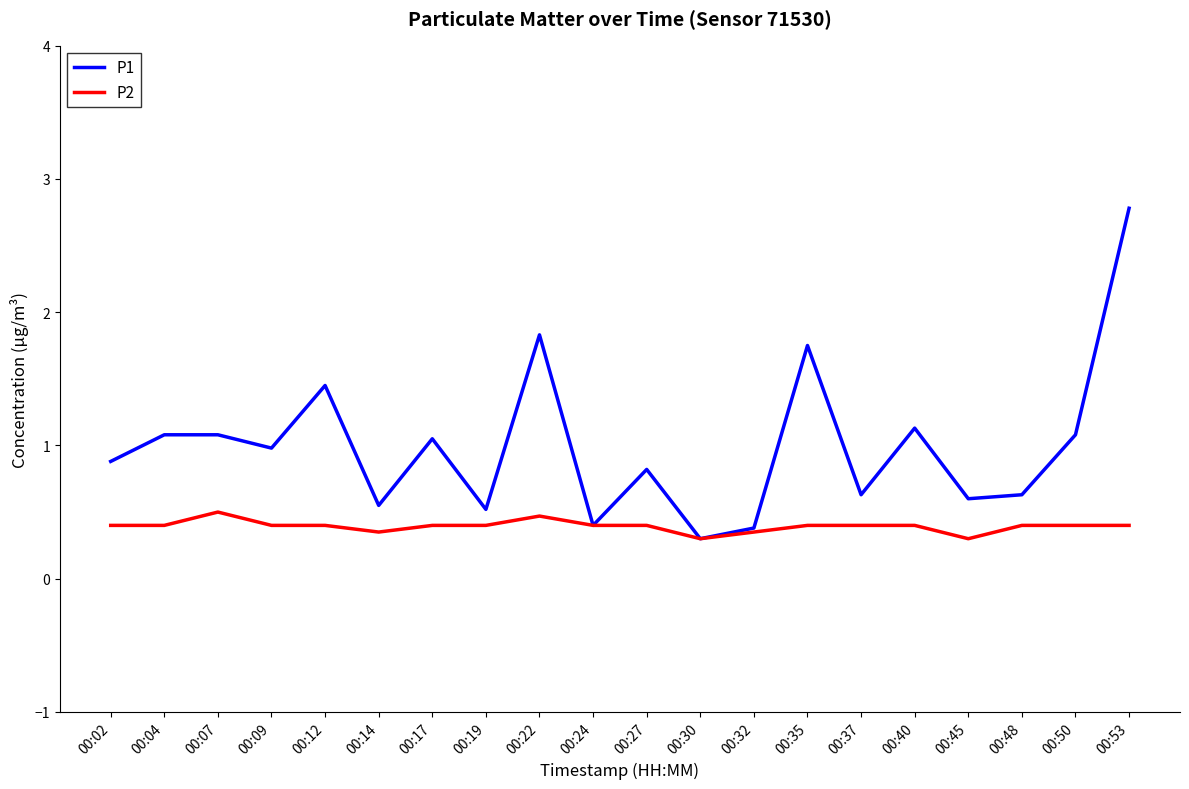

True or false: P1 has more than 0 points higher than both neighbors.

True